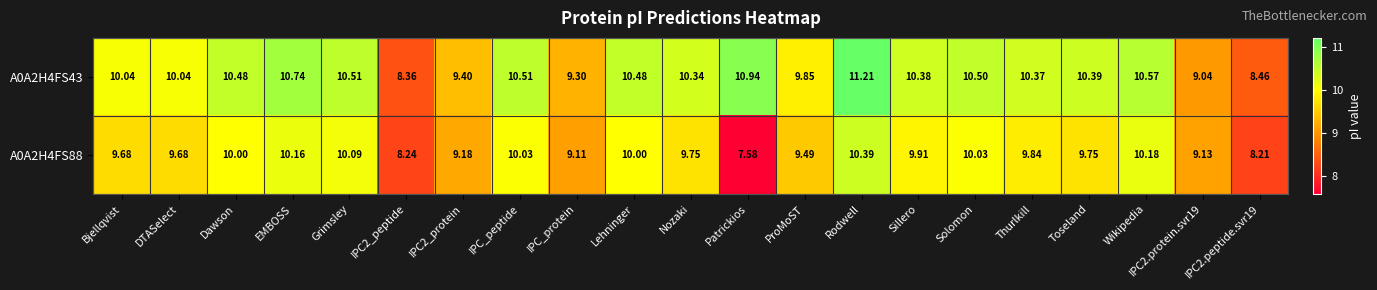

At which label does A0A2H4FS43 reach its peak?

Rodwell